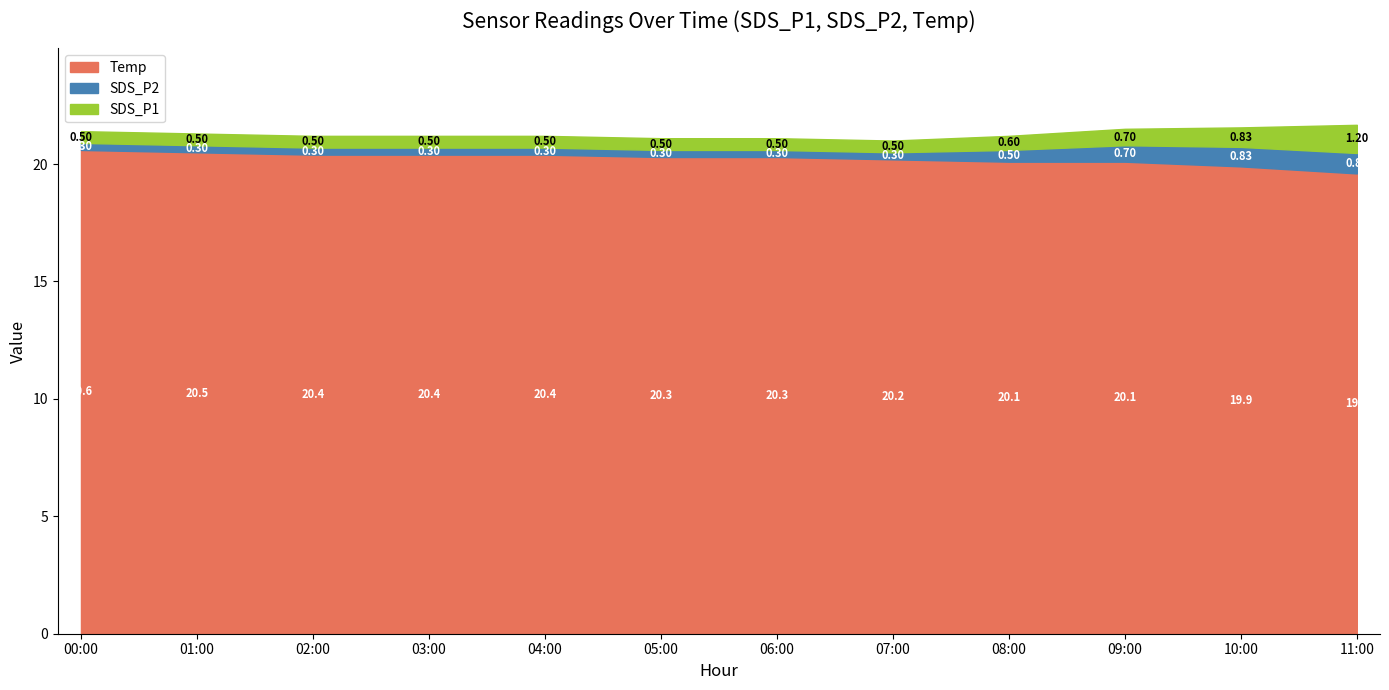

What is the difference between the second highest and minimum values in the Temp series?

0.9